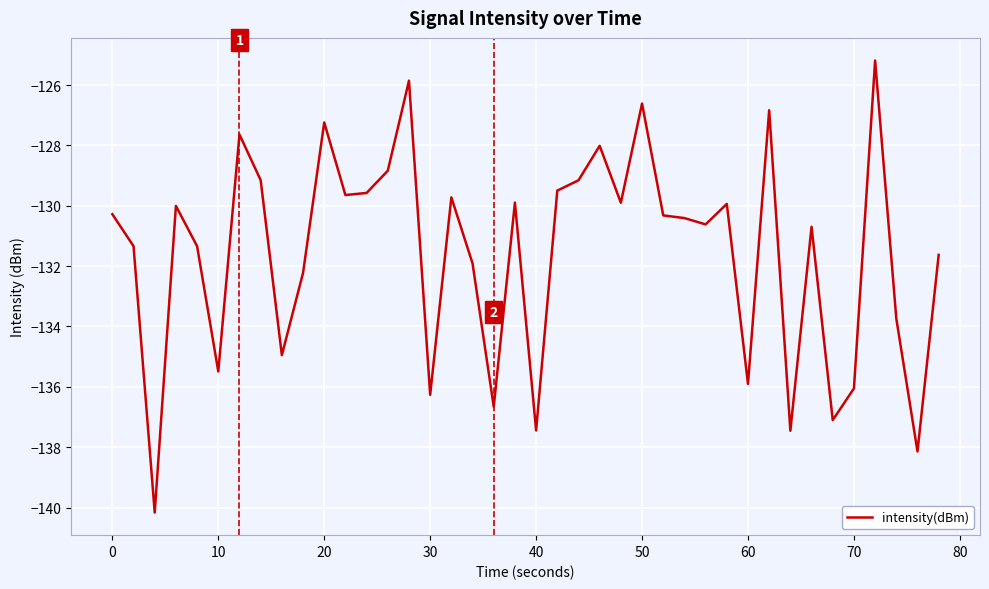

What is the smallest value displayed?

-140.2